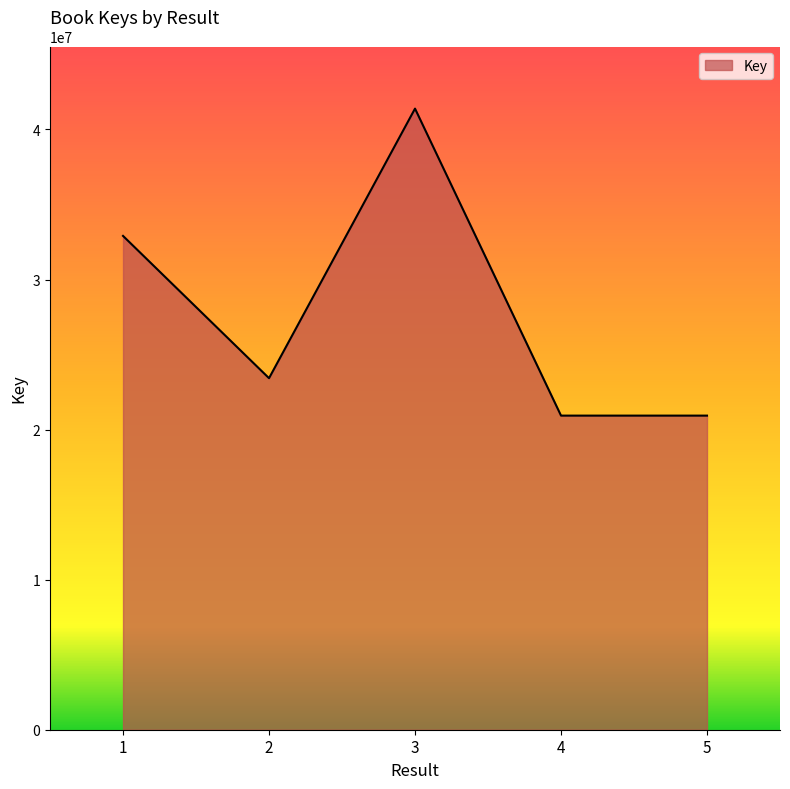

At which category does the data reach its first local peak?

3